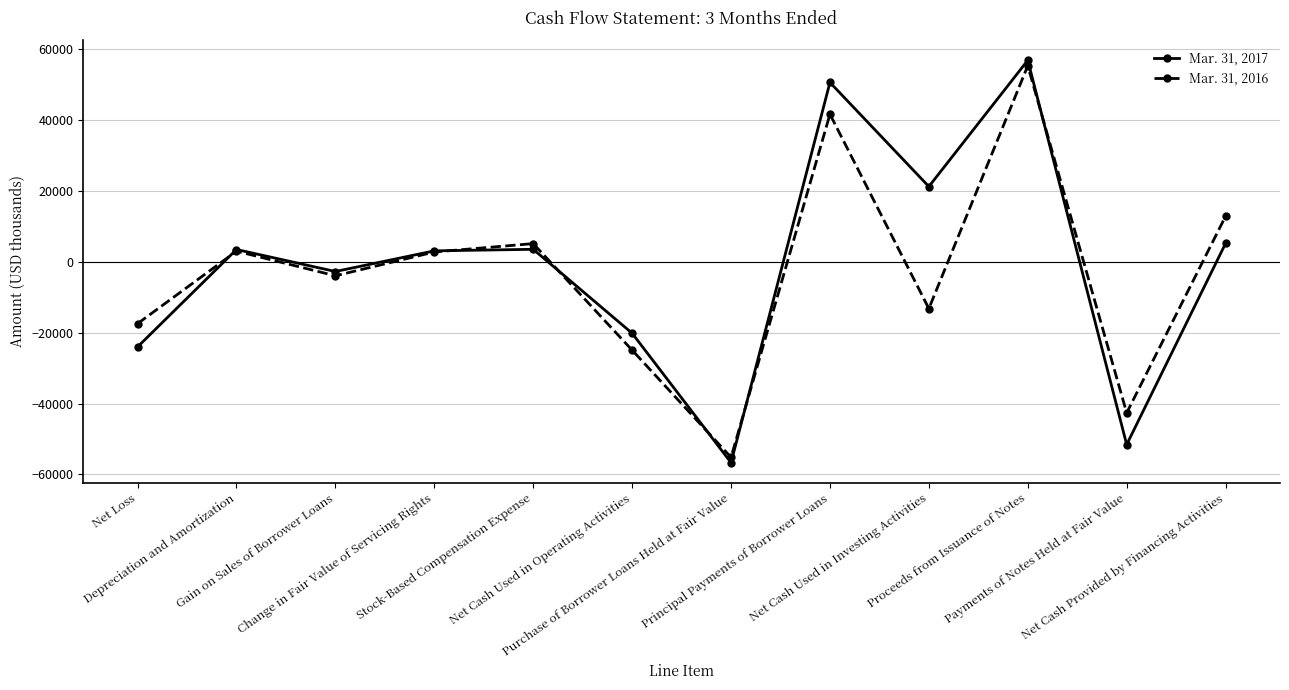

What is the minimum value shown in the chart?

-56680